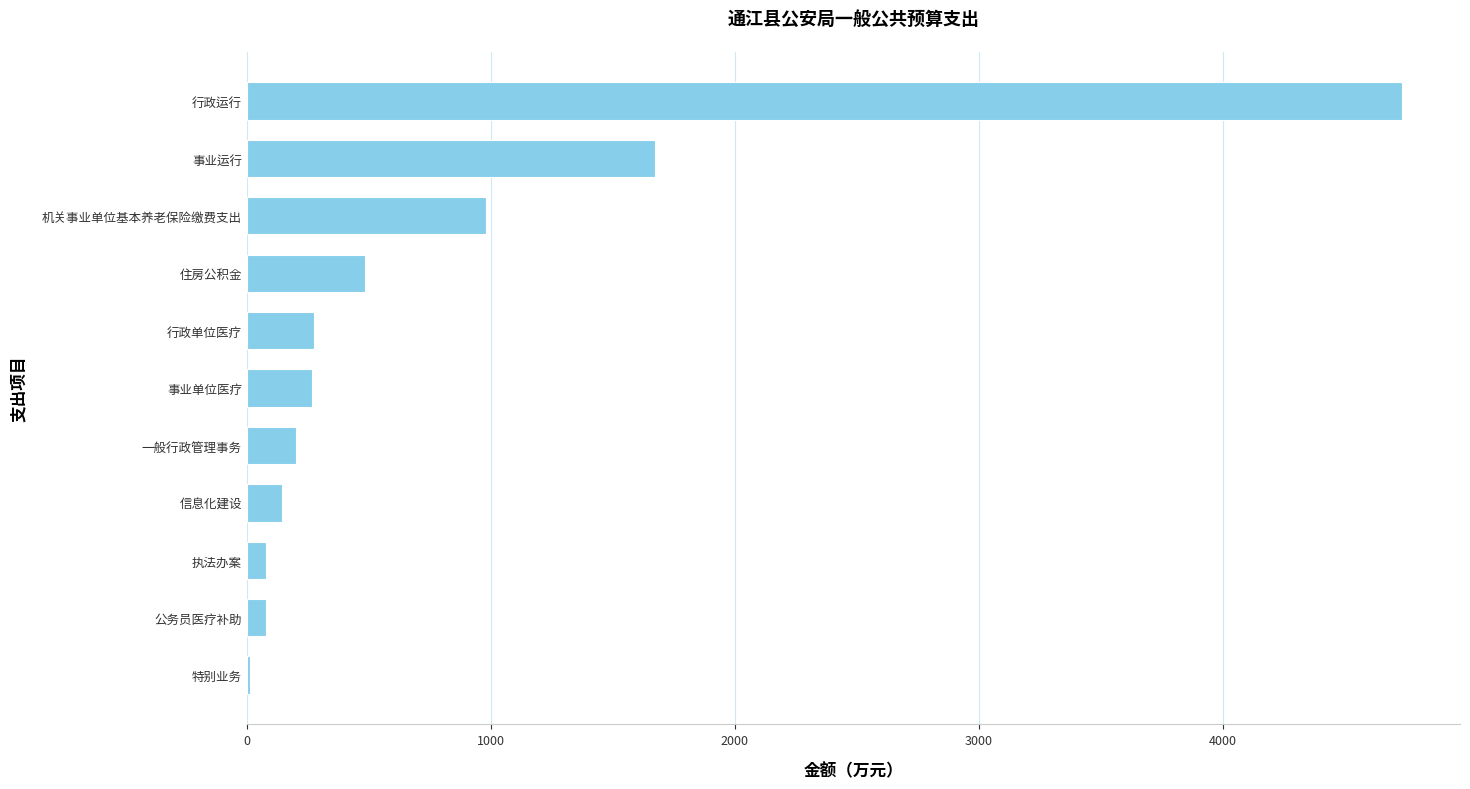

Are the bars horizontal?

Yes